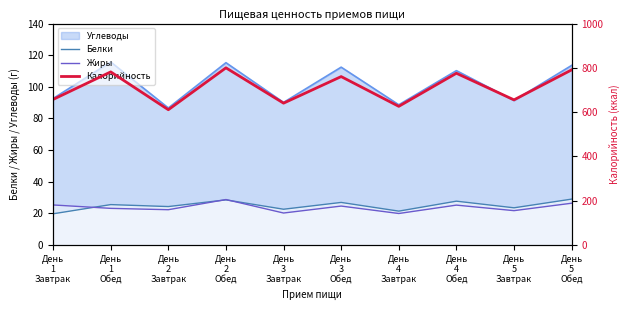

True or false: Белки and Калорийность cross at least once.

False